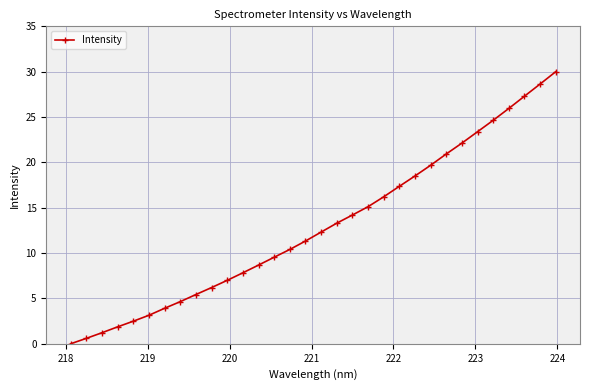

What is the greatest value displayed?

30.0